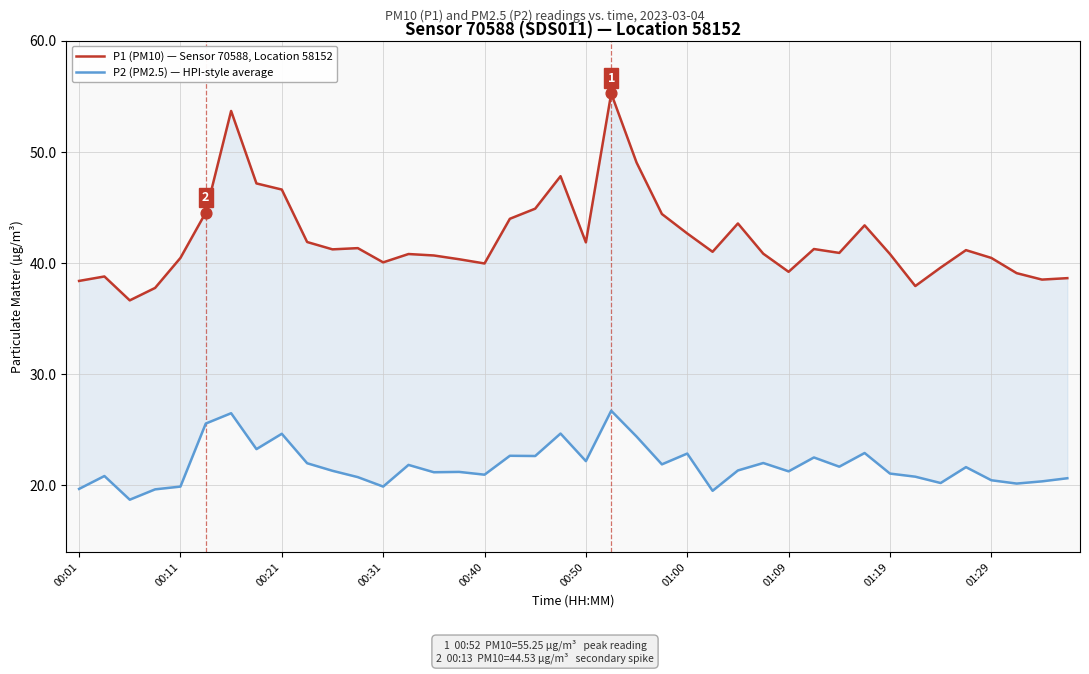

Which series contains the highest Y value?

P1 (PM10) — Sensor 70588, Location 58152